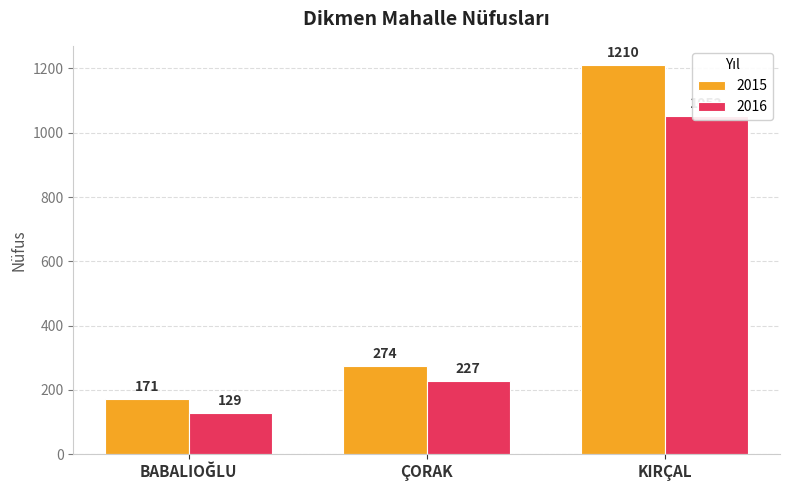

Count the 2016 values in the range 129 to 1052.

3